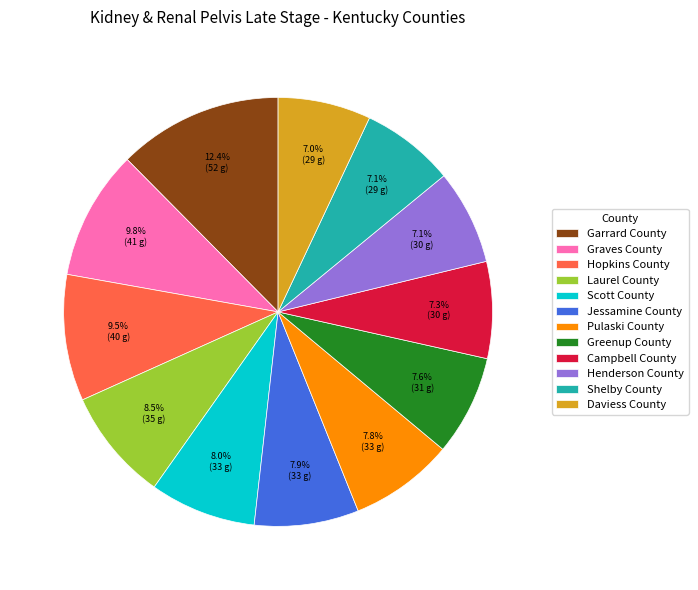

To the nearest percent, what is the combined percentage of Laurel County and Jessamine County?

16%